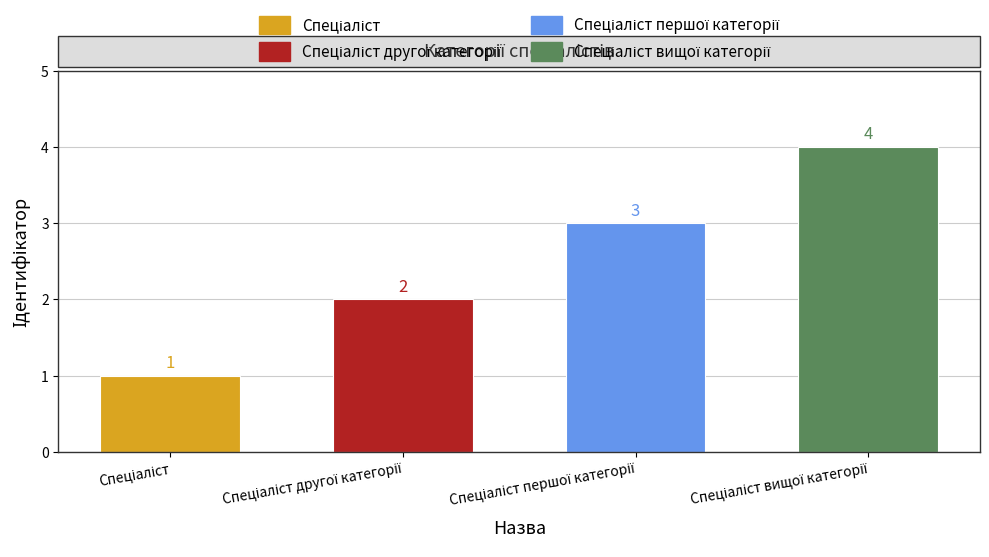

What is the greatest value displayed?

4